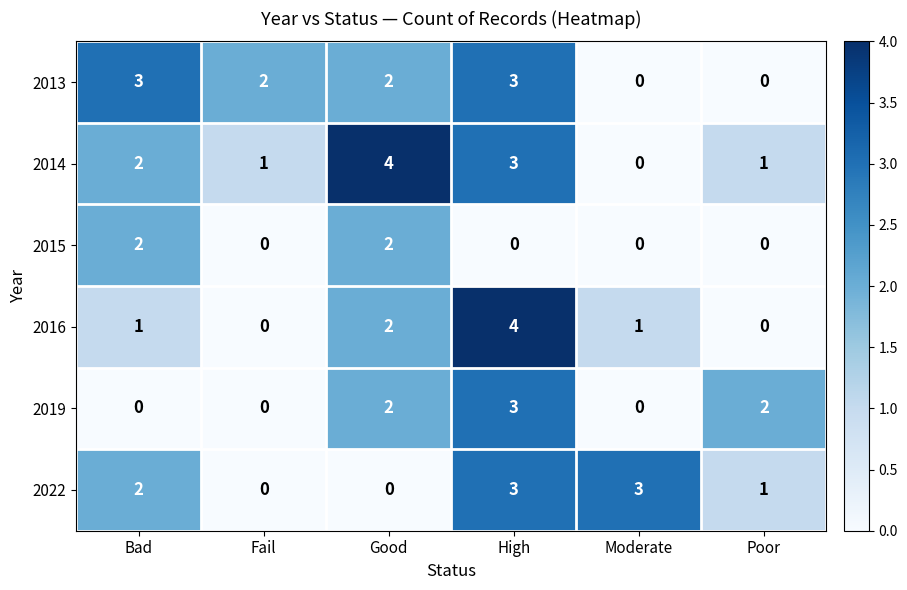

What is the difference between the highest and lowest values at High?

4